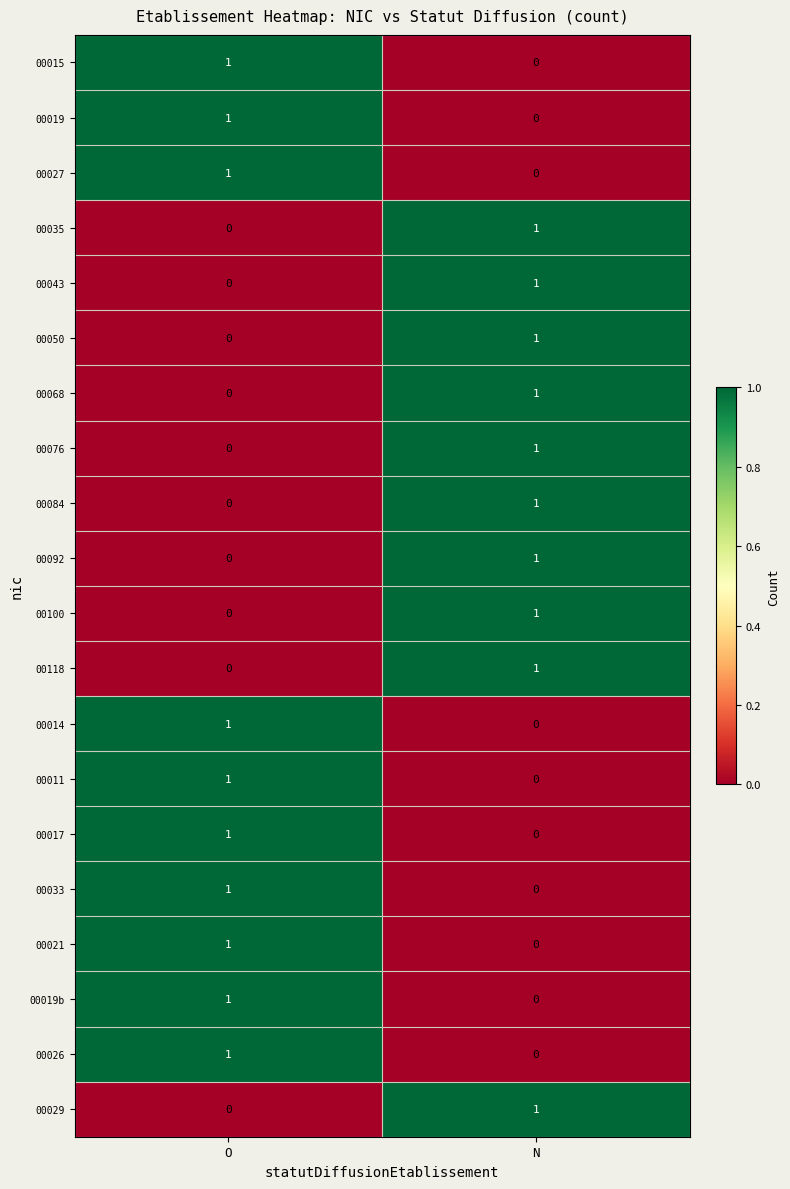

At which label does 00050 reach its peak?

N